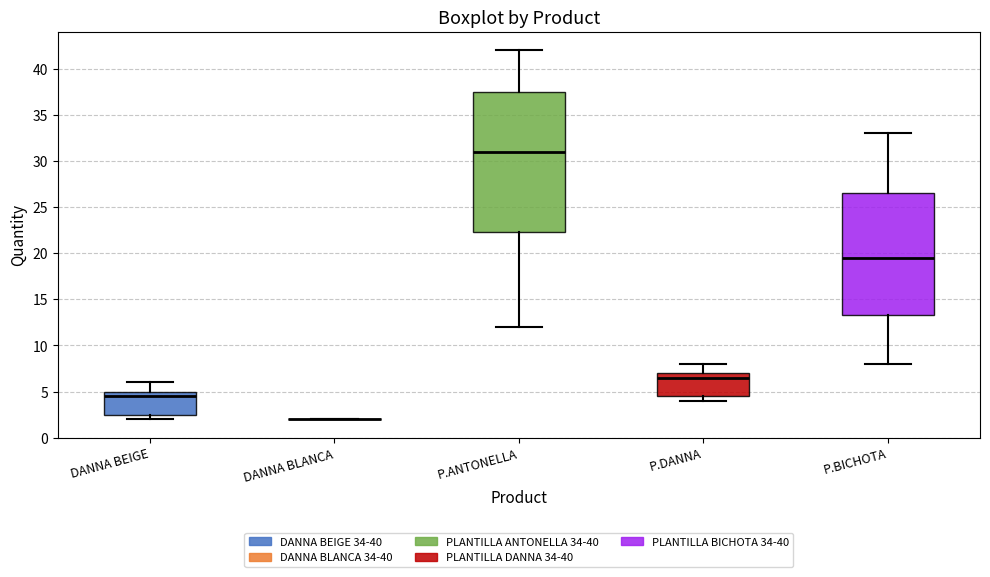

Where is the lower edge of the box for P.BICHOTA on the y-axis? The values are not printed on the chart, so give them approximately, as read against the axis.

13.5